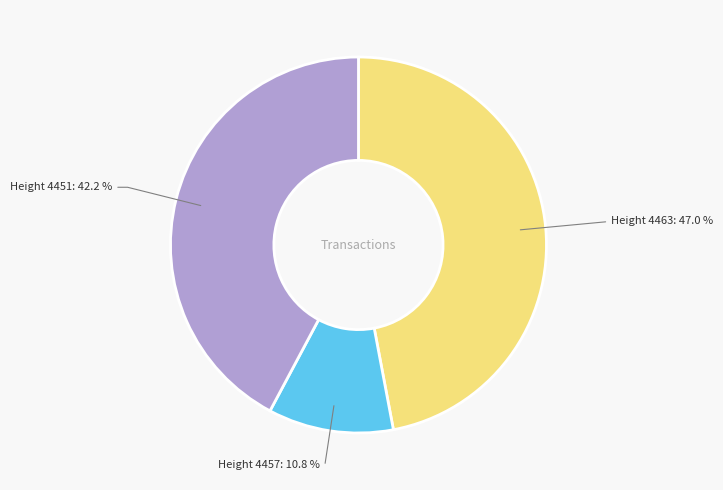

Does any single category account for the majority?

No